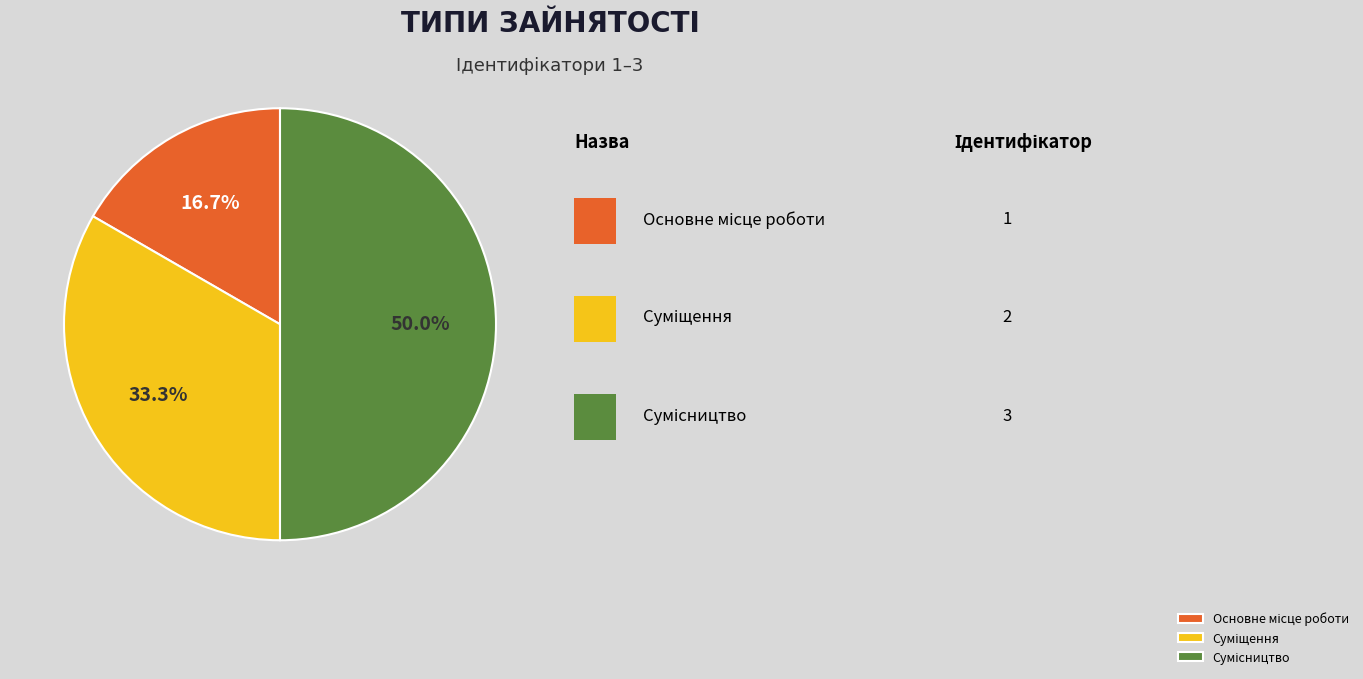

What portion of the pie excludes Основне місце роботи?

83.3%